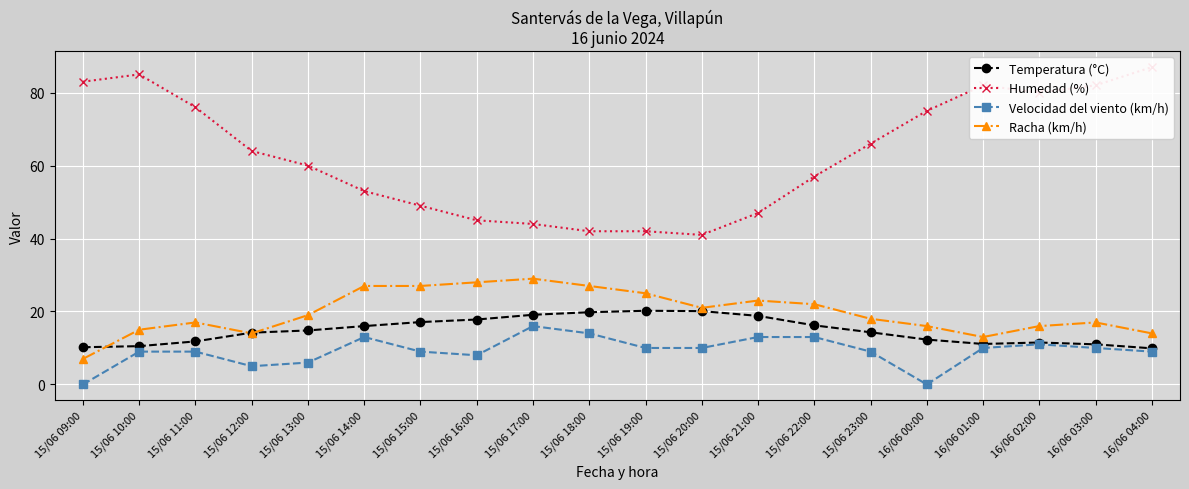

List the labels in order of Temperatura (°C) value, largest first.

15/06 19:00, 15/06 20:00, 15/06 18:00, 15/06 17:00, 15/06 21:00, 15/06 16:00, 15/06 15:00, 15/06 22:00, 15/06 14:00, 15/06 13:00, 15/06 23:00, 15/06 12:00, 16/06 00:00, 15/06 11:00, 16/06 02:00, 16/06 01:00, 16/06 03:00, 15/06 10:00, 15/06 09:00, 16/06 04:00